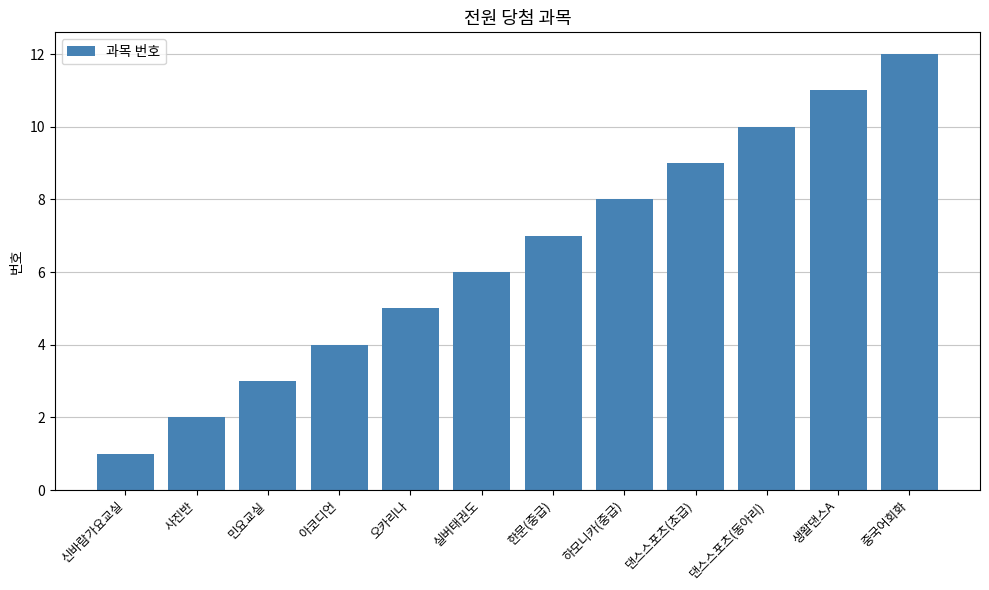

Does the chart contain any negative values?

No